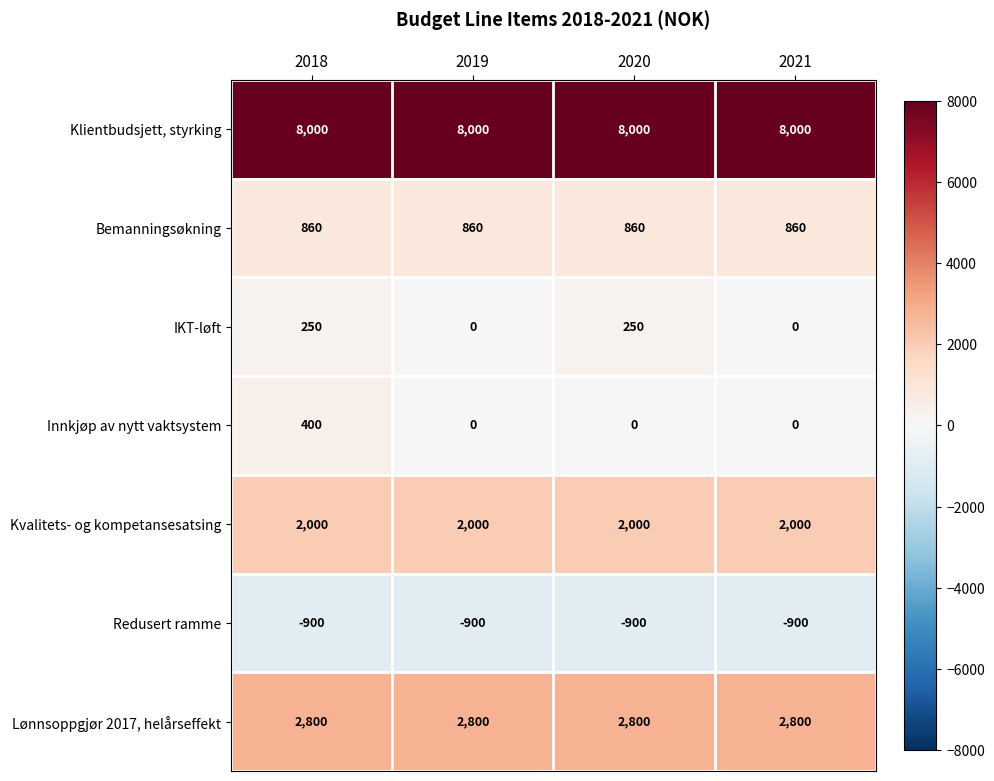

At which category is the sum across all series the highest?

2018